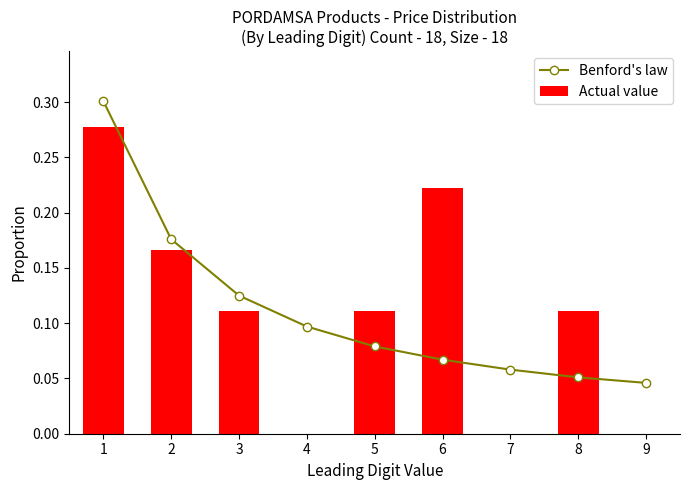

Reading left to right, transcribe all the data shown in this chart.

Benford's law: 1=0.3	2=0.2	3=0.1	4=0.1	5=0.1	6=0.1	7=0.1	8=0.1	9=0.0
Actual value: 1=0.3	2=0.2	3=0.1	4=0.0	5=0.1	6=0.2	7=0.0	8=0.1	9=0.0